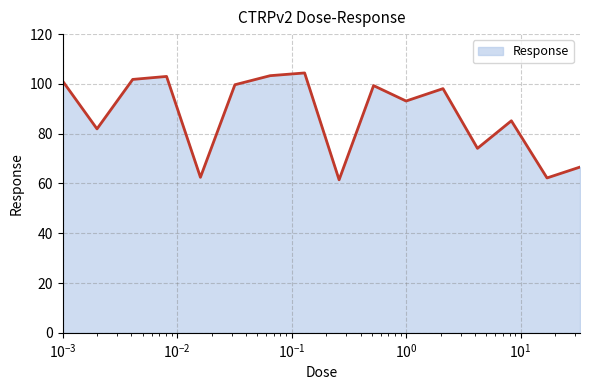

What is the difference between the maximum and minimum values?

42.9